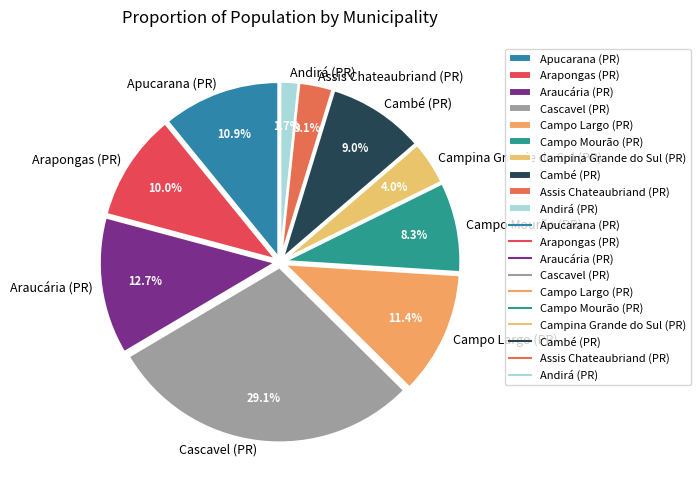

Which category has the biggest portion of the pie?

Cascavel (PR)